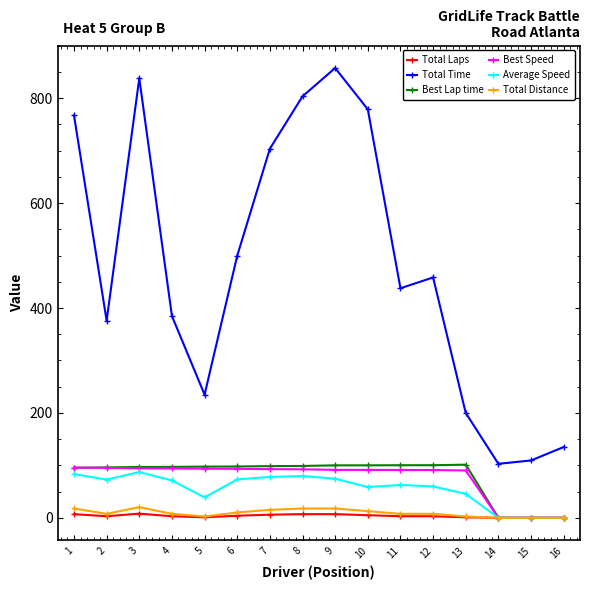

What is the difference between the second highest and second lowest values in the Average Speed series?

83.4